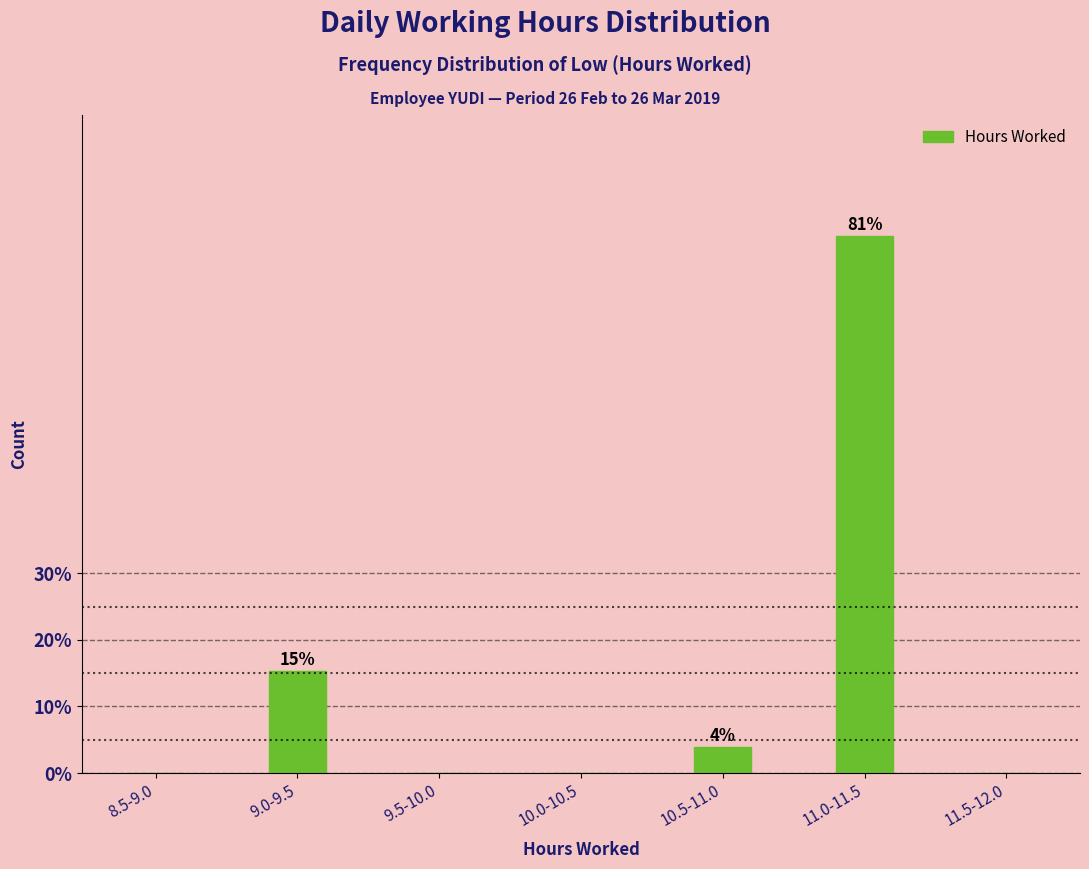

Reading left to right, what are all the values shown in this chart?

8.5-9.0=0.0	9.0-9.5=15.4	9.5-10.0=0.0	10.0-10.5=0.0	10.5-11.0=3.8	11.0-11.5=80.8	11.5-12.0=0.0